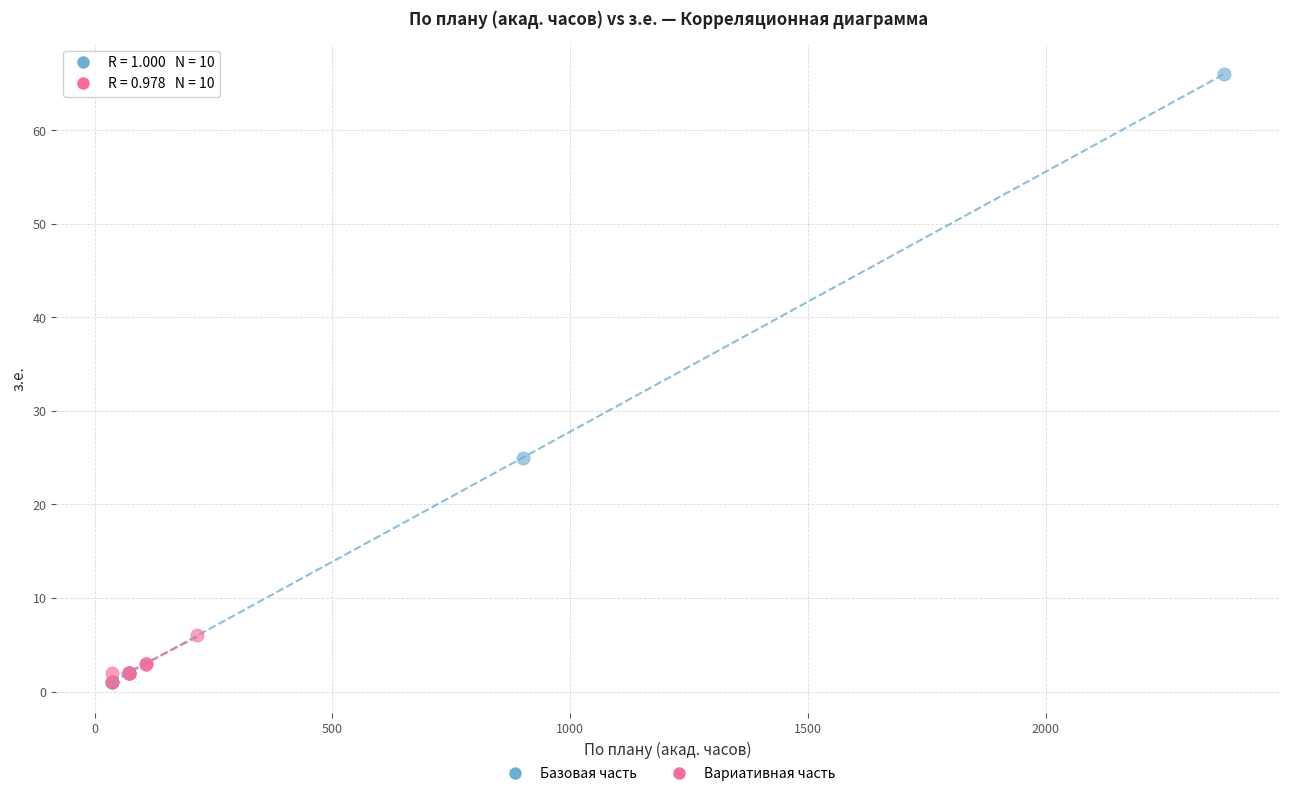

Which series has the largest Y range (max minus min)?

Базовая часть